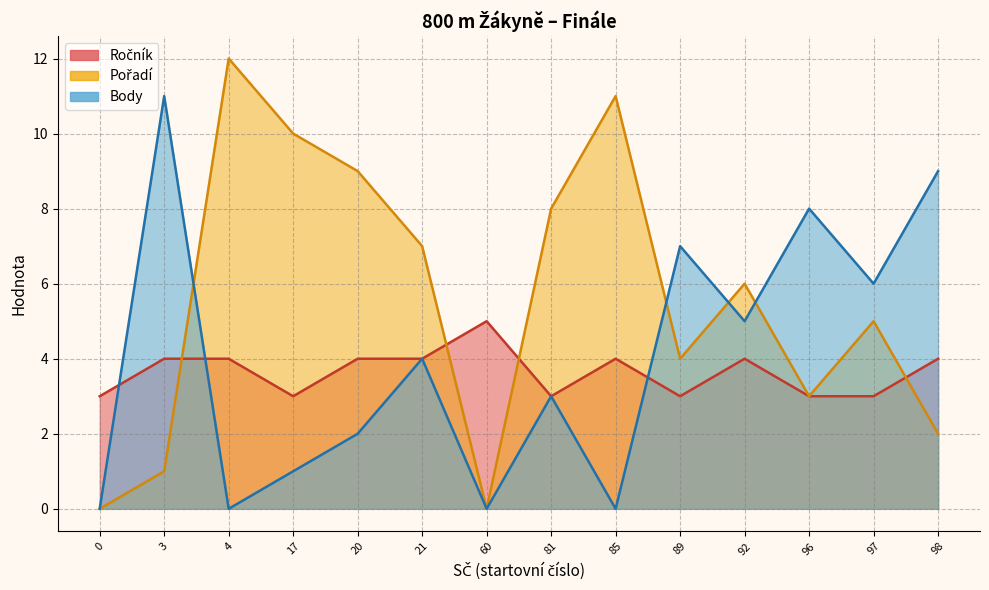

Which series has the largest range (max minus min)?

Pořadí